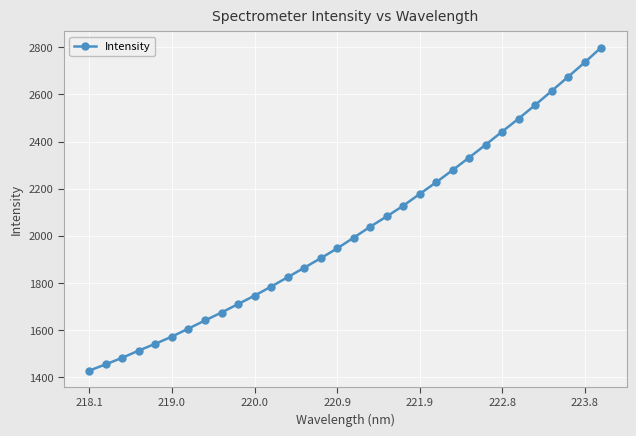

What is the average value?

2020.5